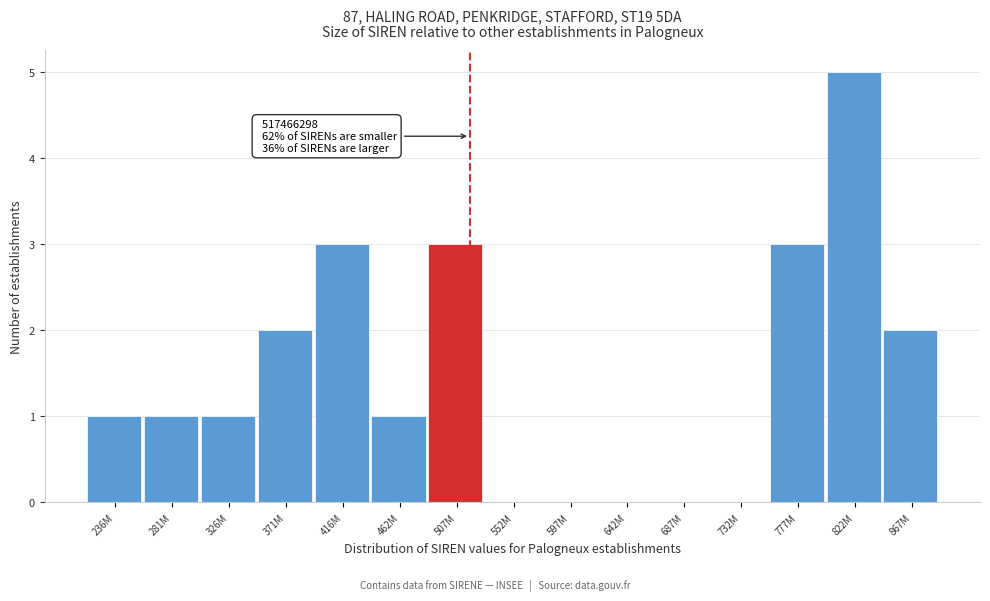

Reading left to right, transcribe all the data shown in this chart.

236M=1	281M=1	326M=1	371M=2	416M=3	462M=1	507M=3	552M=0	597M=0	642M=0	687M=0	732M=0	777M=3	822M=5	867M=2